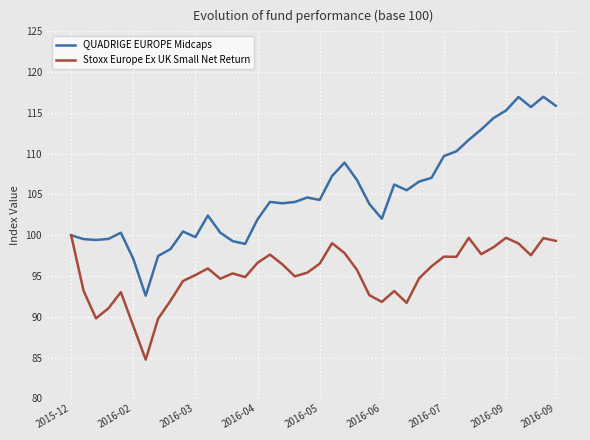

Which series has the largest total across all categories?

QUADRIGE EUROPE Midcaps